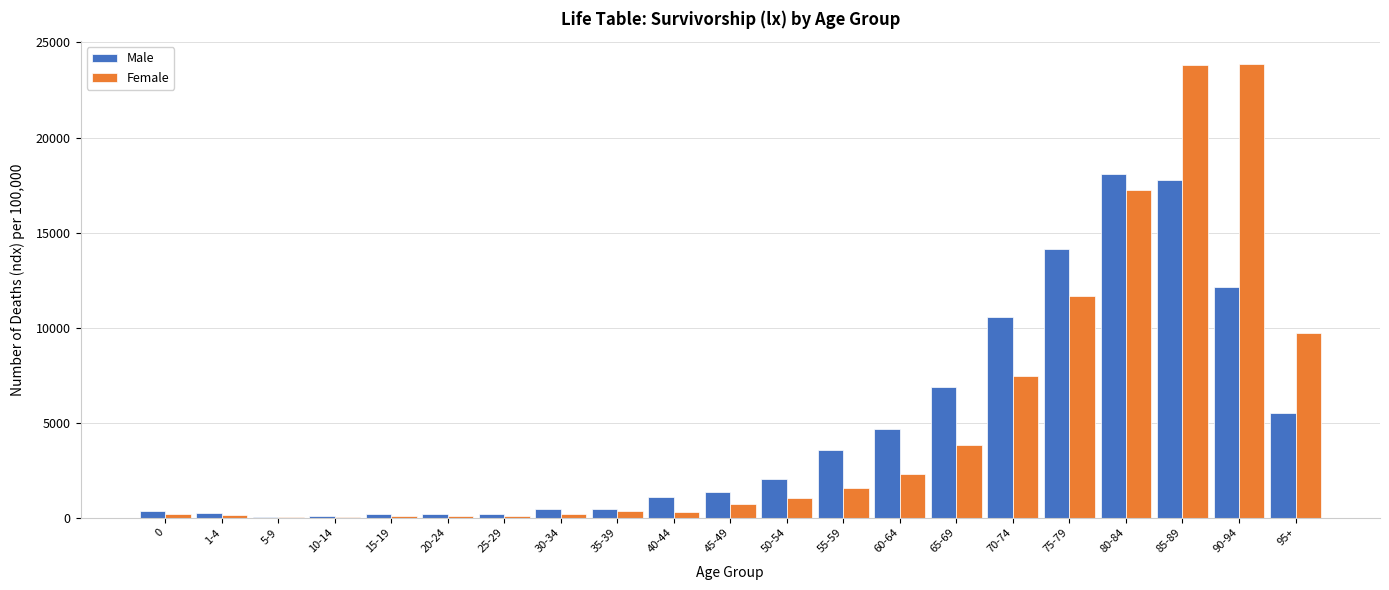

Between 45-49 and 60-64, which series saw the biggest shift?

Male